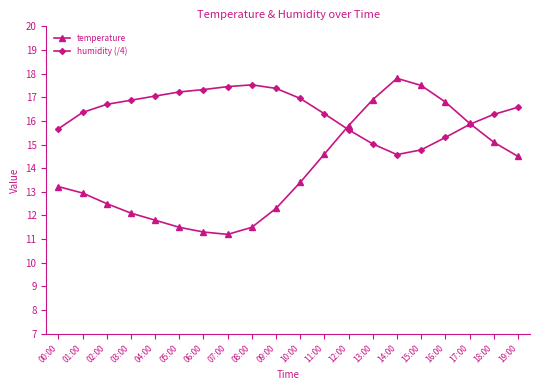

How many categories are shown in the chart?

20